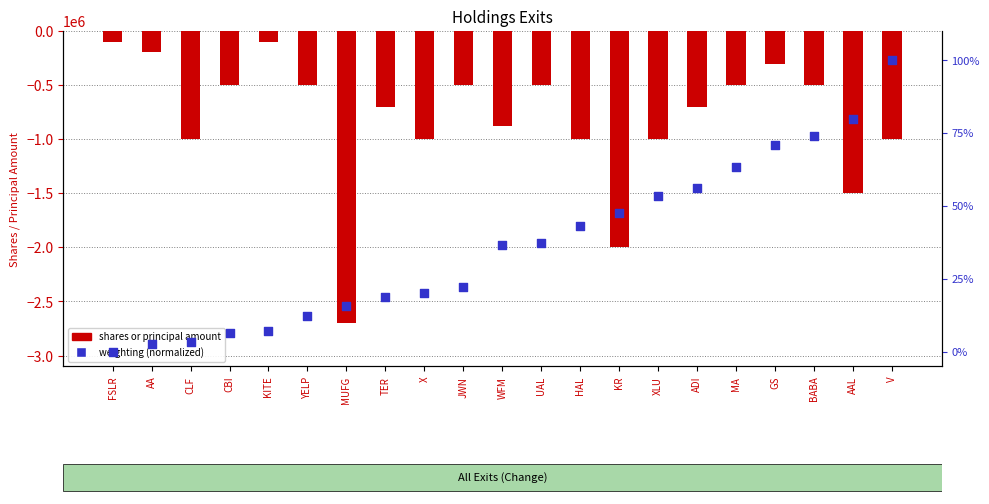

Which series reaches the maximum Y coordinate?

weighting (normalized)